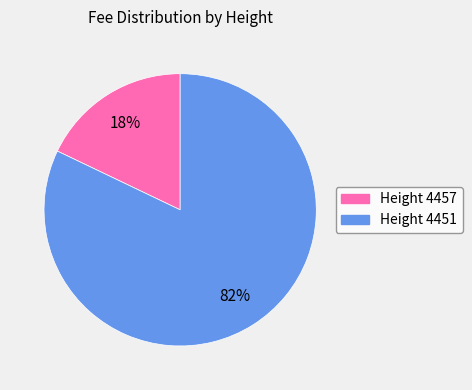

Is there any slice that represents more than half of the pie?

Yes